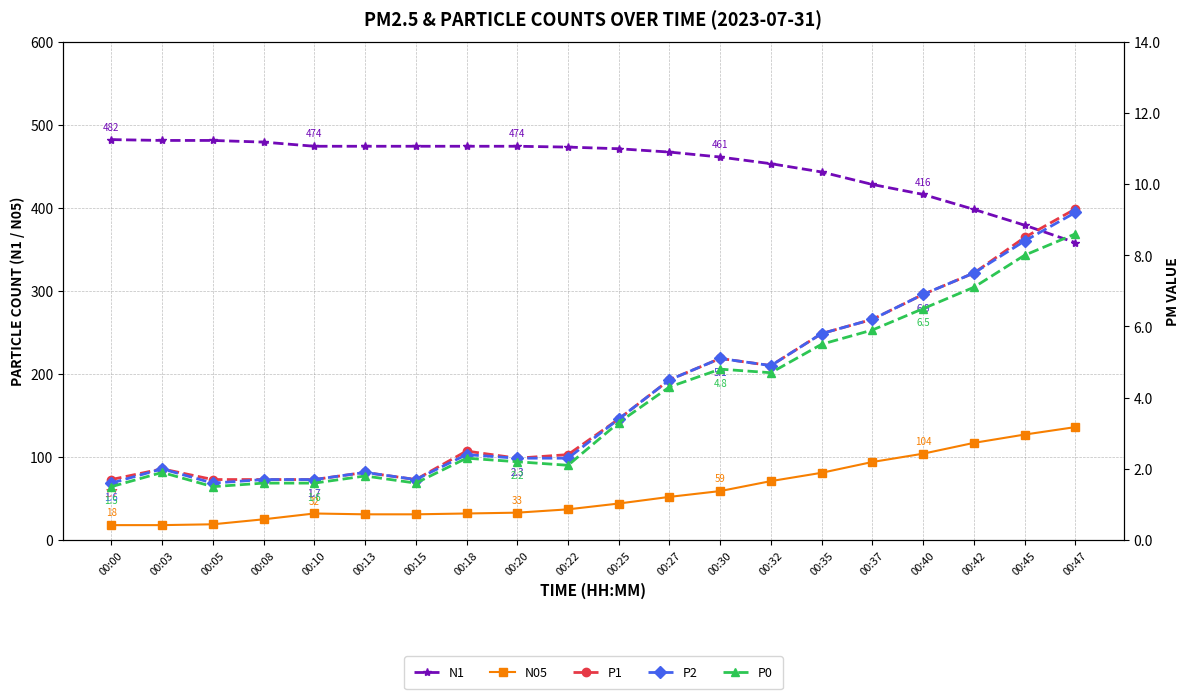

Is the value of N1 at 00:32 greater than the value of P2 at 00:40?

Yes